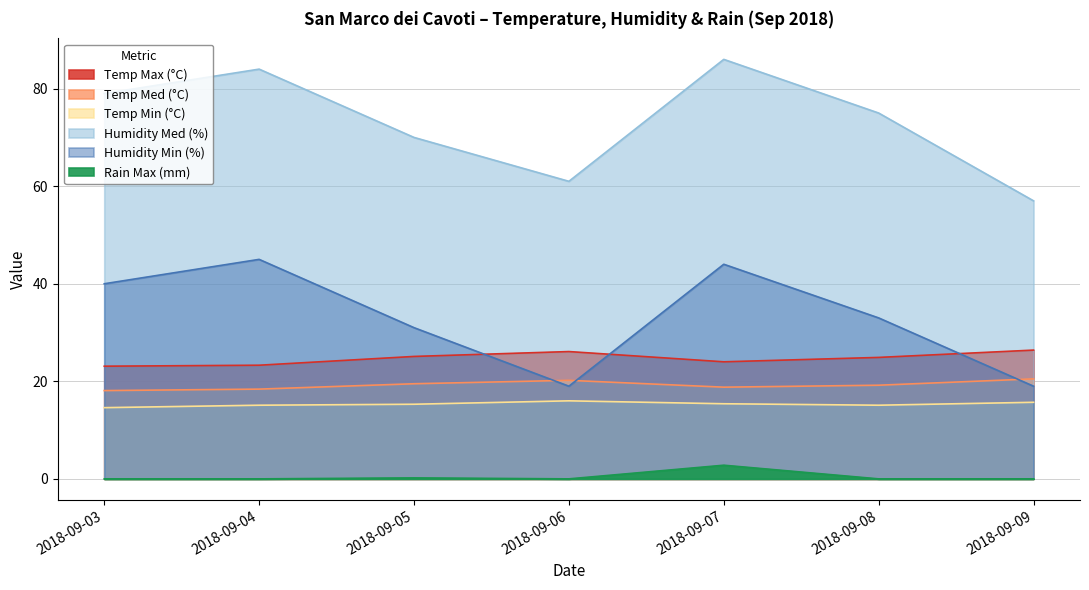

What is the average value of the Temp Med (°C) series?

19.2